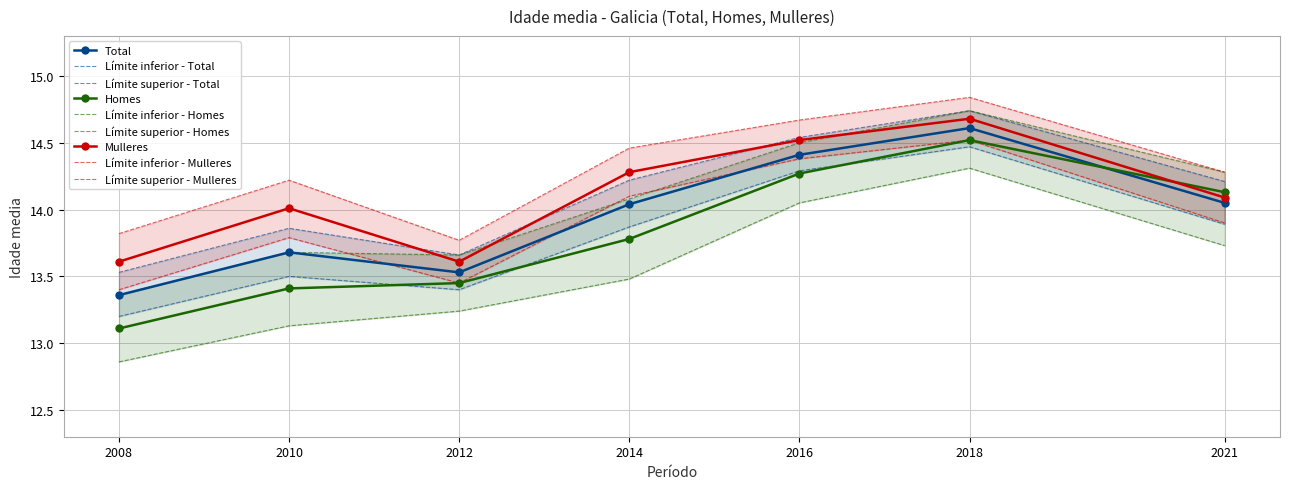

Which series changed the most between 2012 and 2014?

Mulleres